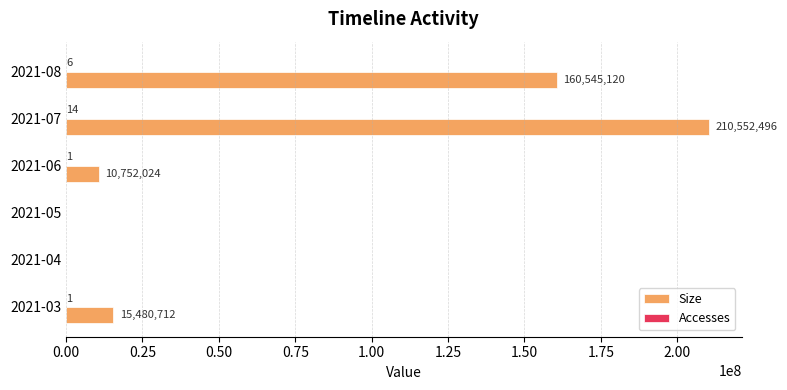

What value does the Size series have at 2021-08, to the nearest 100?

160545100